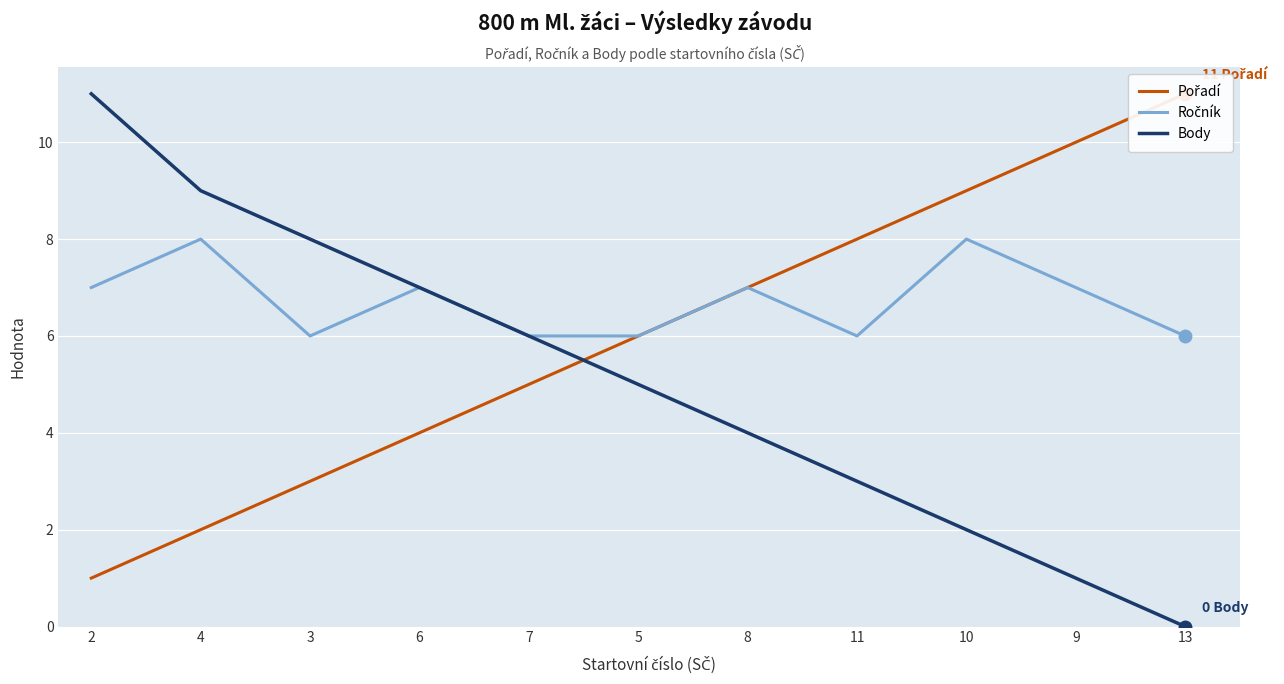

Rank the series at 7 from highest to lowest value.

Ročník, Body, Pořadí